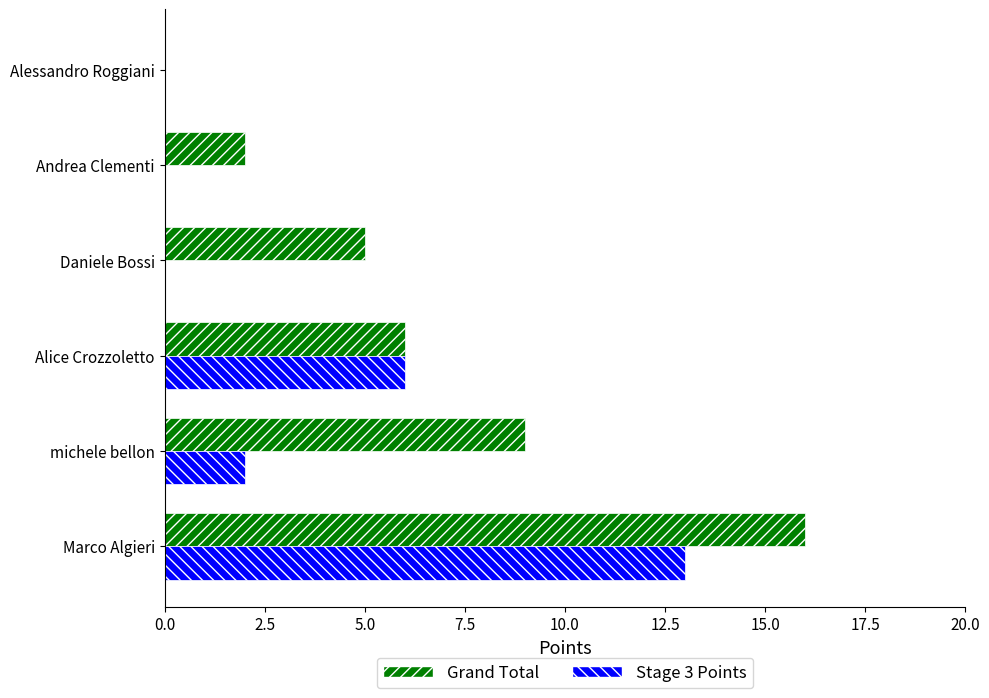

What is the greatest value displayed?

16